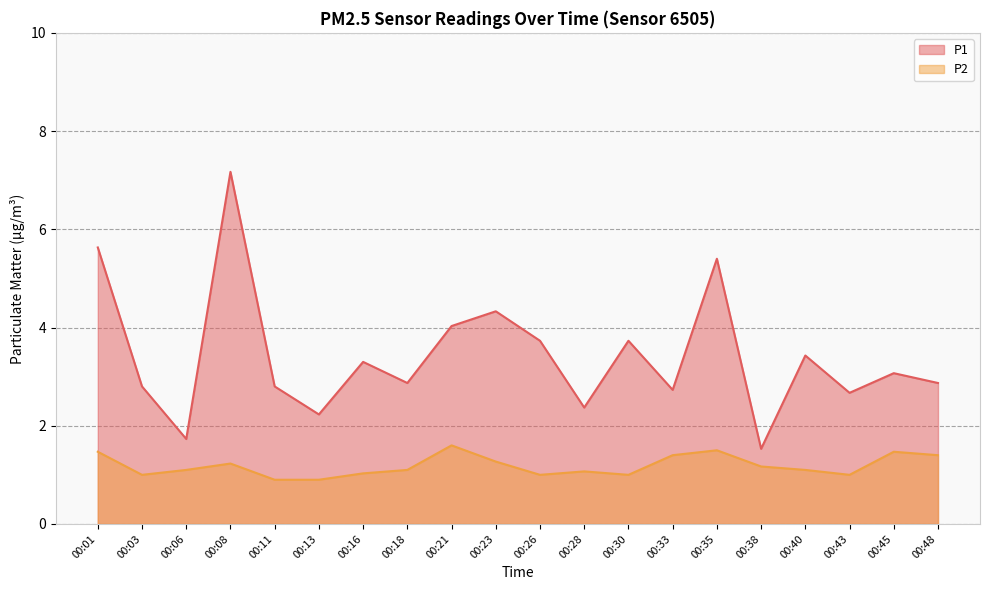

What are all the series names shown in the legend?

P1, P2